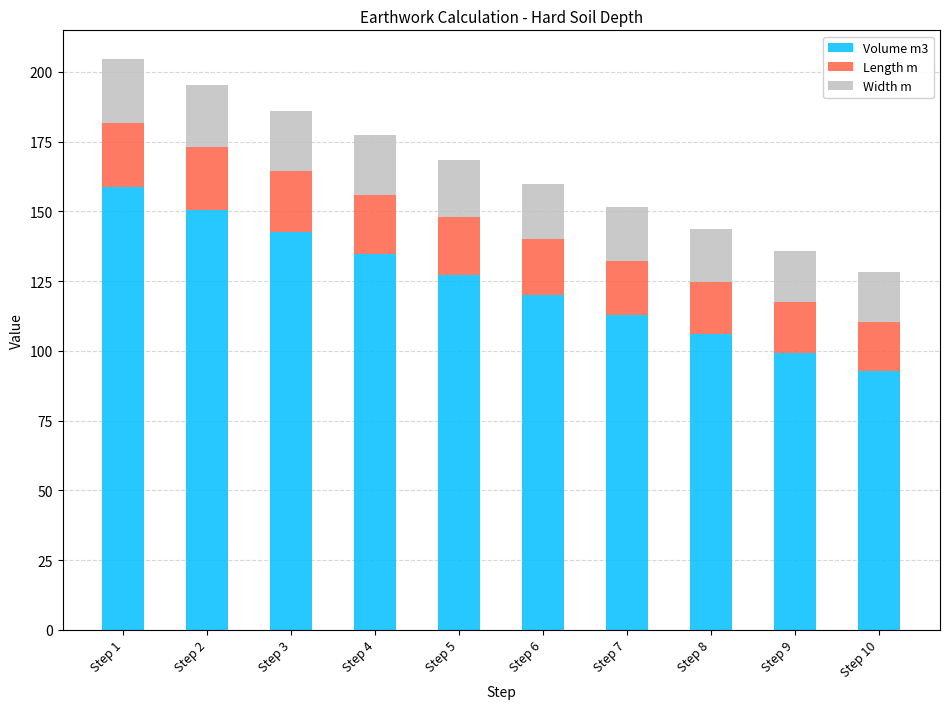

What is the average value of the Volume m3 series?

124.5